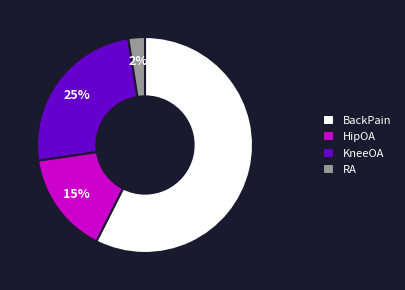

Which slice is the largest?

BackPain